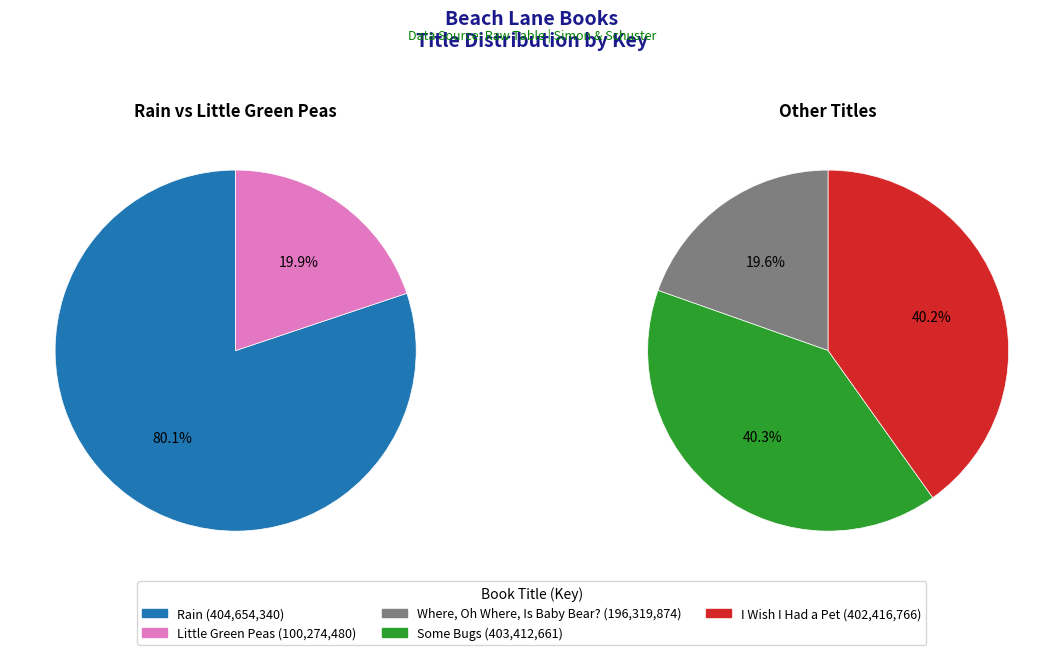

Is it true that Little Green Peas is 7% of the pie?

True